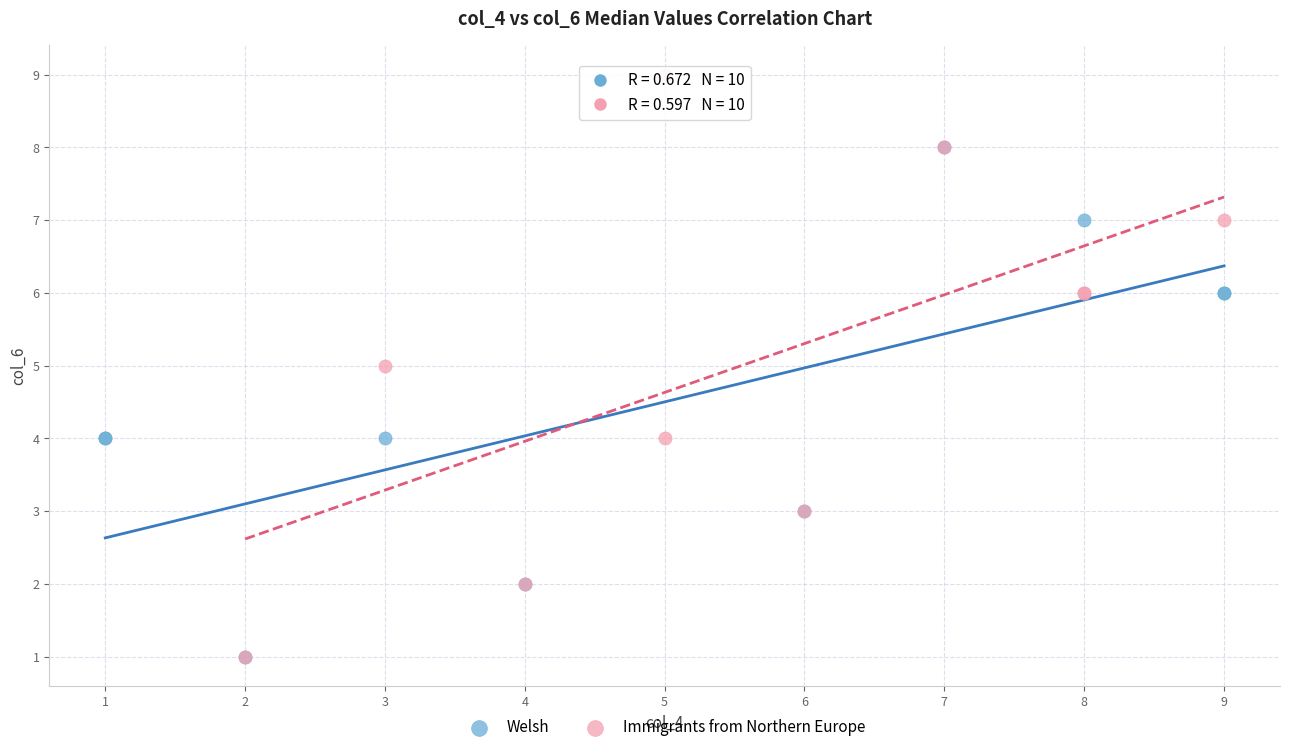

What are all the series names shown in the legend?

Welsh, Immigrants from Northern Europe